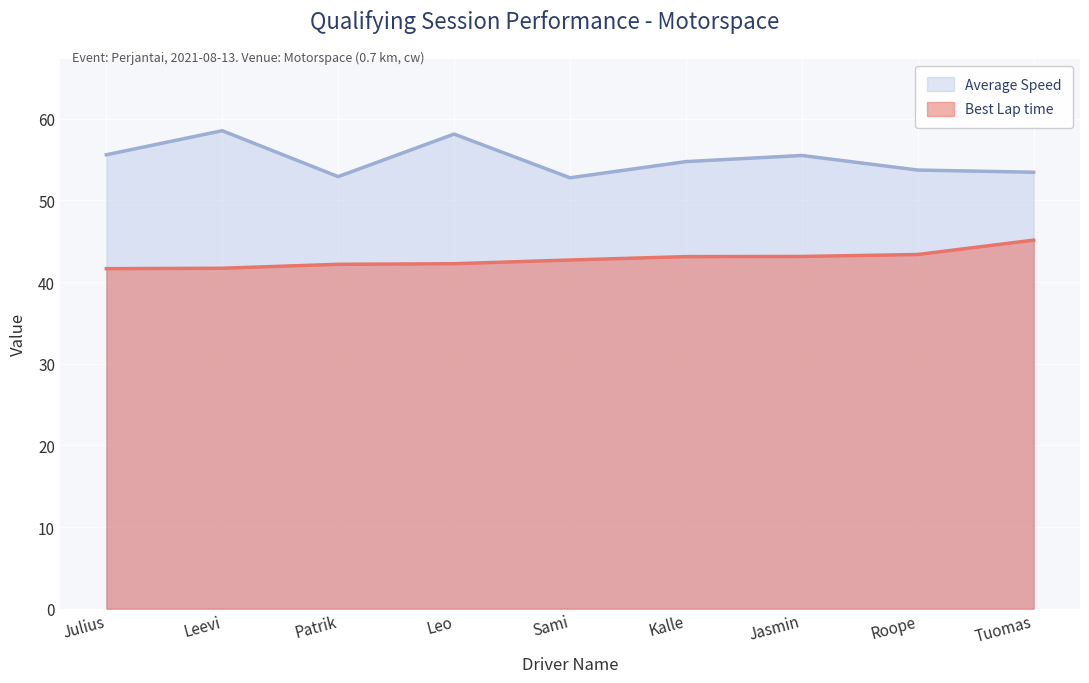

List the series in order of their overall mean, highest first.

Average Speed, Best Lap time